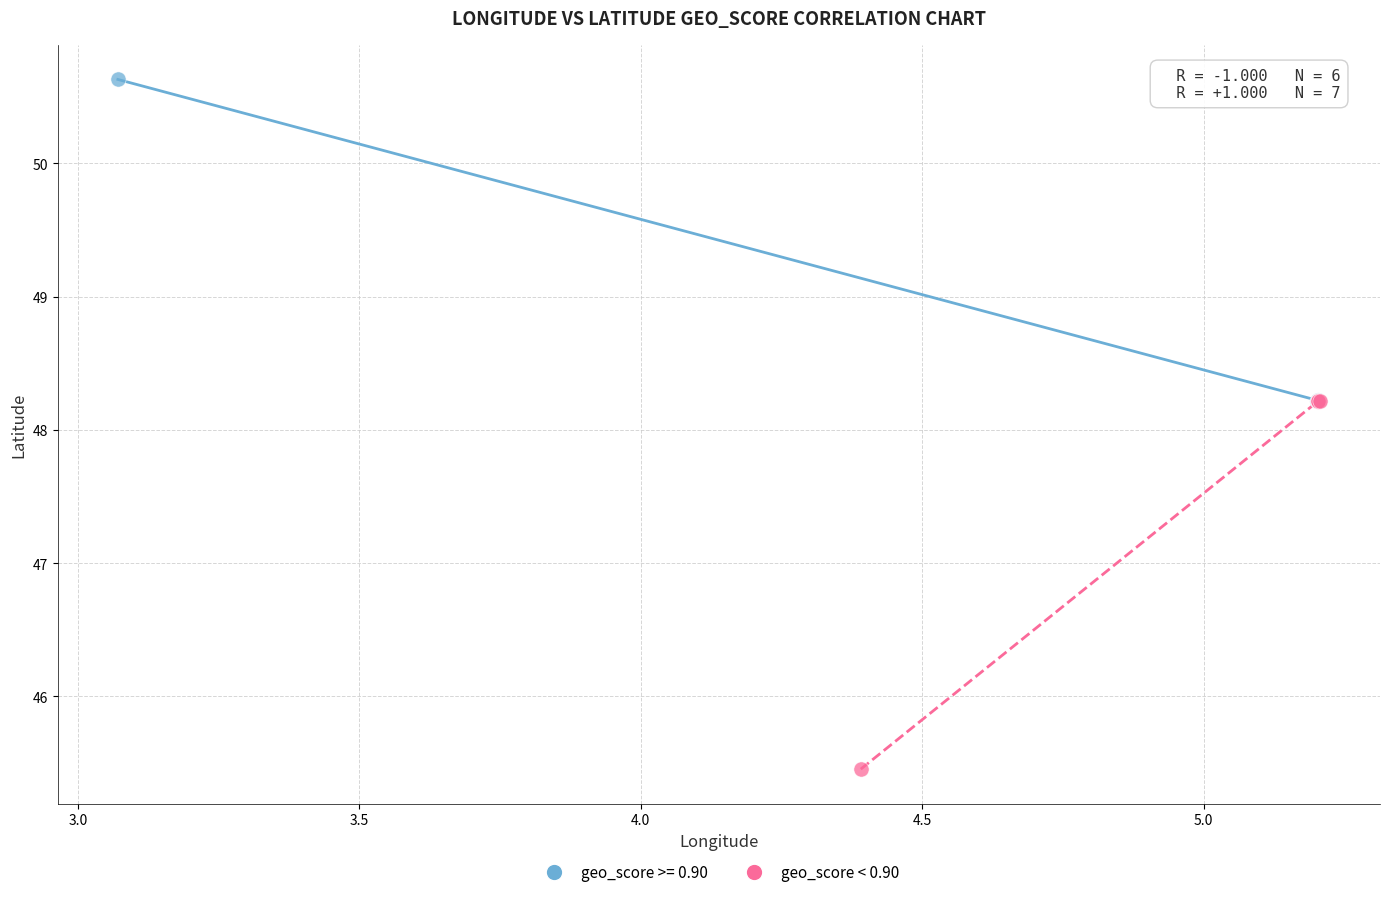

Which series contains the highest Y value?

geo_score >= 0.90